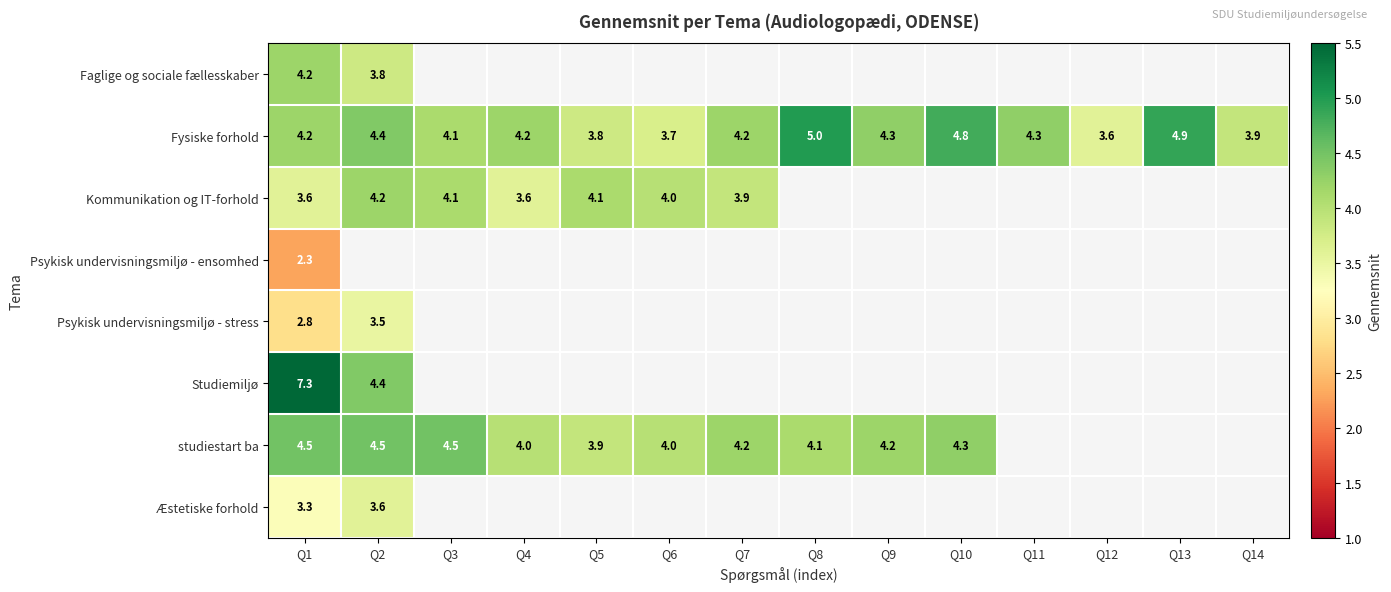

Is it true that Æstetiske forhold equals 3.3 at Q1?

True